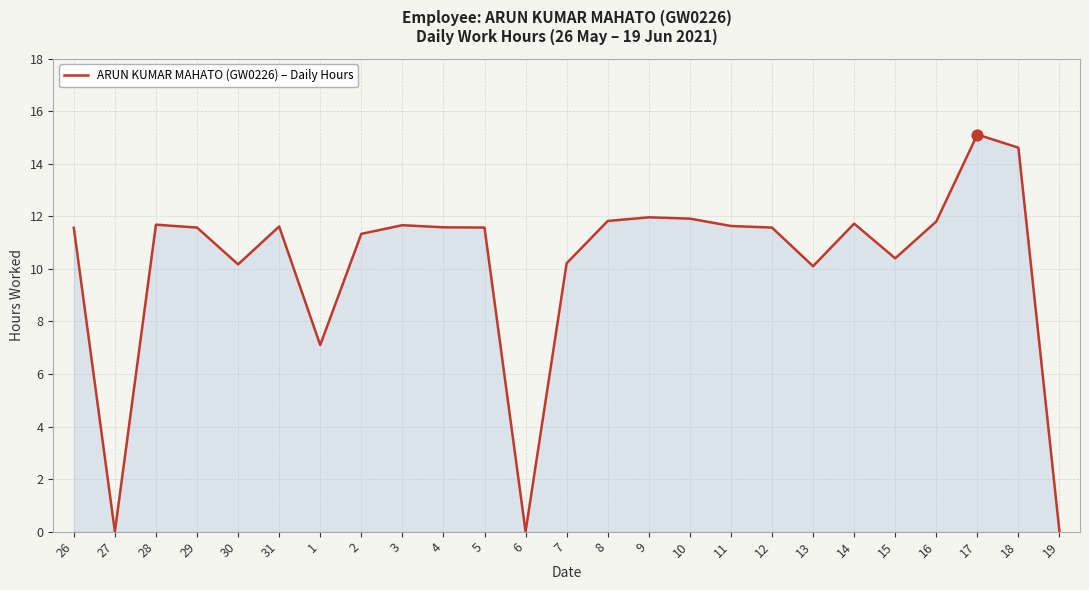

Approximately how many times larger is the value at 14 compared to 30?

1.2